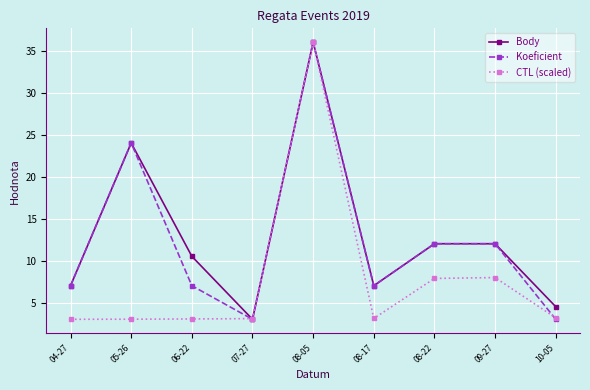

What is the difference between the highest and lowest values at 10-05?

1.5